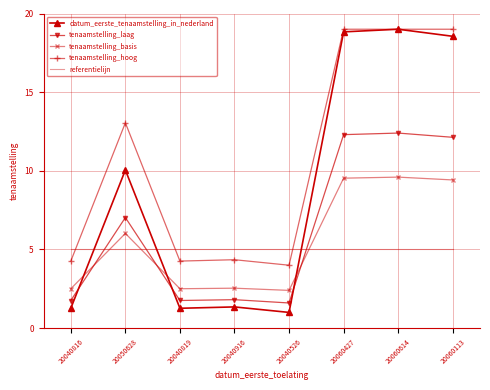

The value of tenaamstelling_laag at 20060614 is 7.2. True or false?

False